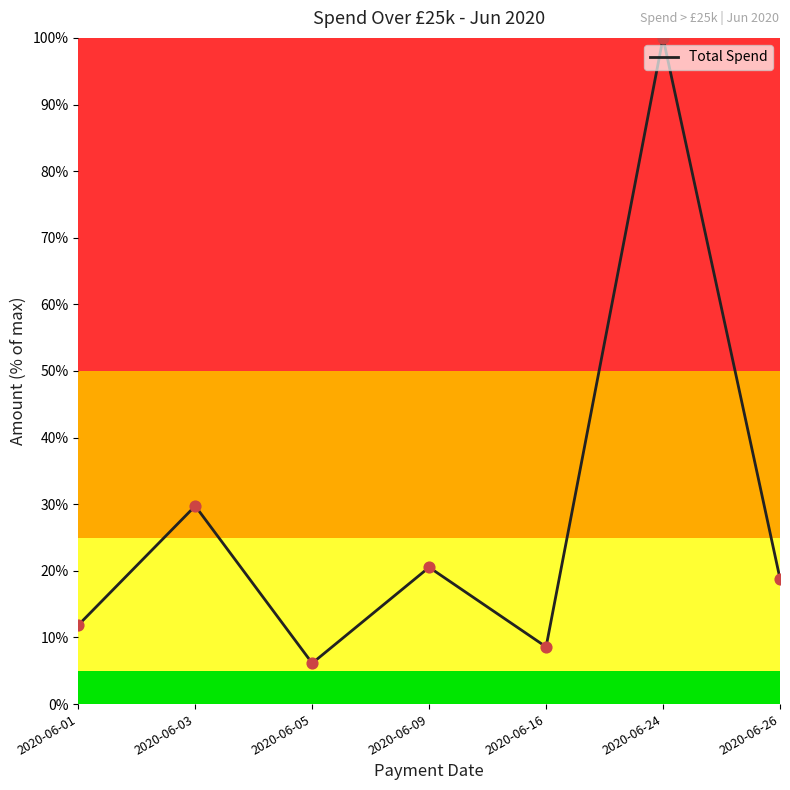

What is the change in value from 2020-06-09 to 2020-06-26?

-1.7